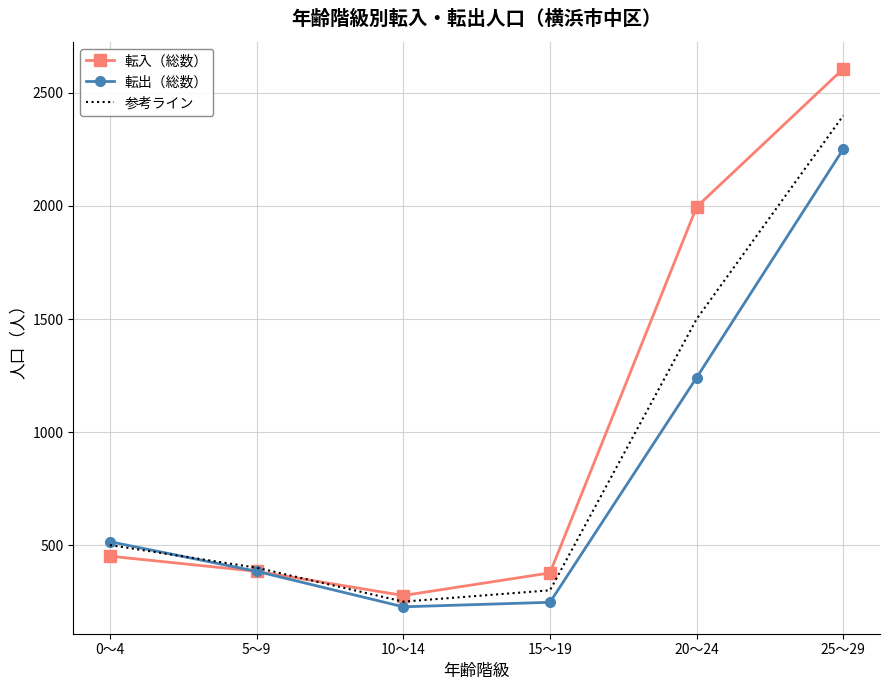

What are all the series names shown in the legend?

転入（総数）, 転出（総数）, 参考ライン